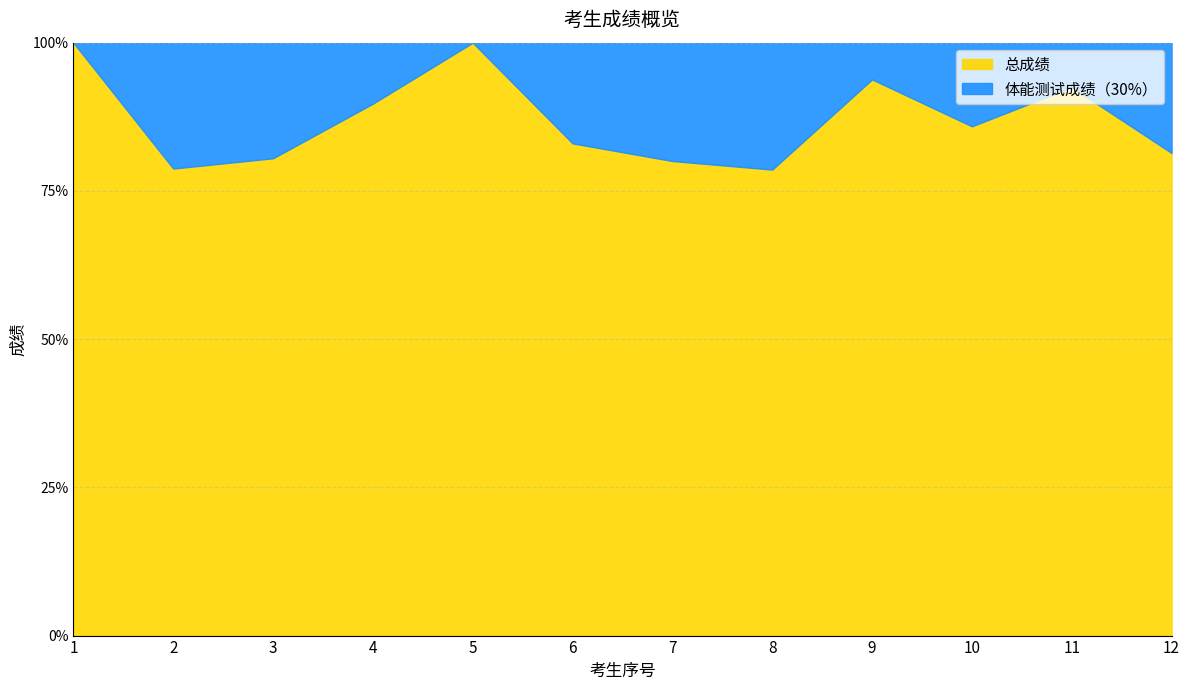

At which category does the chart reach its minimum across all series?

1